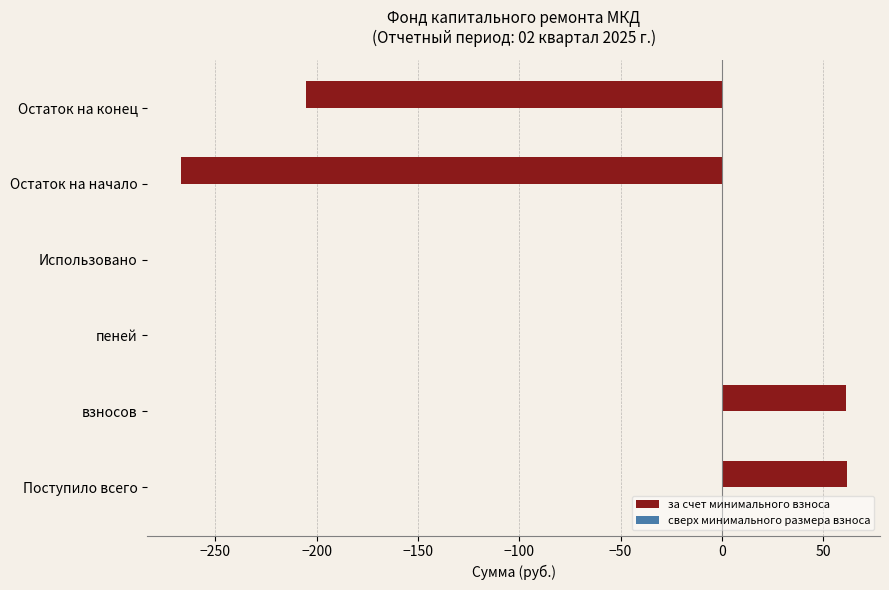

The chart shows a value of 61.7 at Поступило всего. True or false?

True